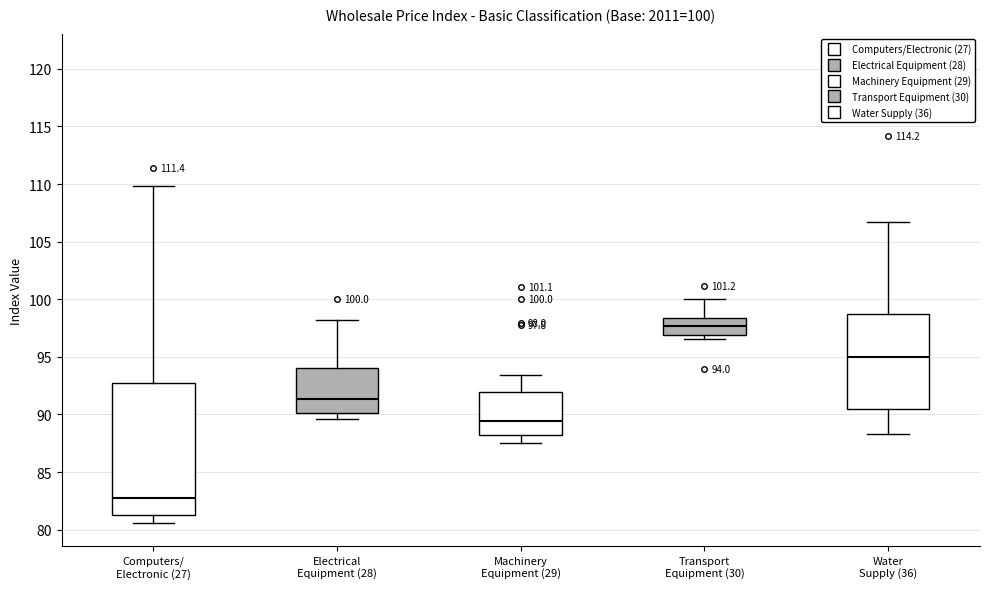

Which box is the tallest, from its lower edge to its upper edge?

Computers/ Electronic (27)